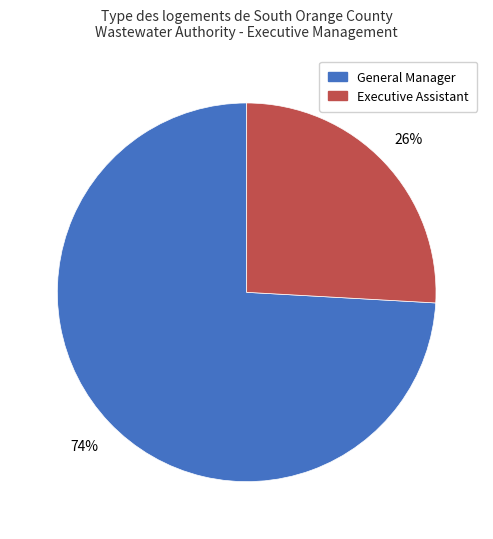

What is the largest slice in the pie chart?

General Manager